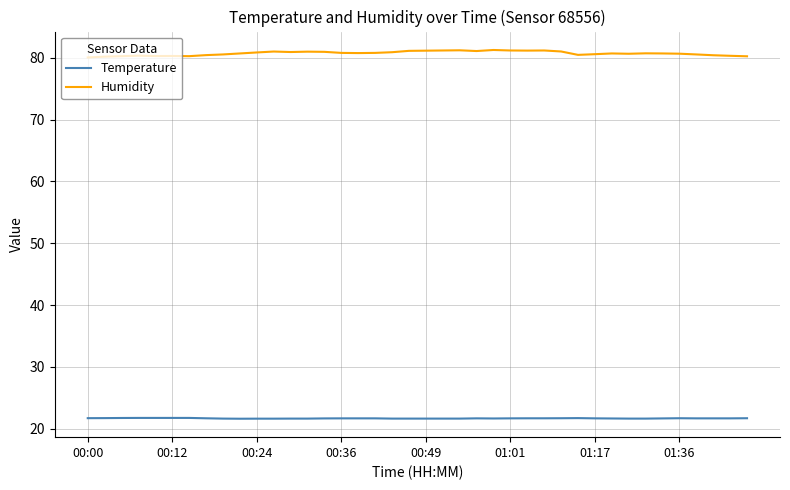

What are all the series names shown in the legend?

Temperature, Humidity